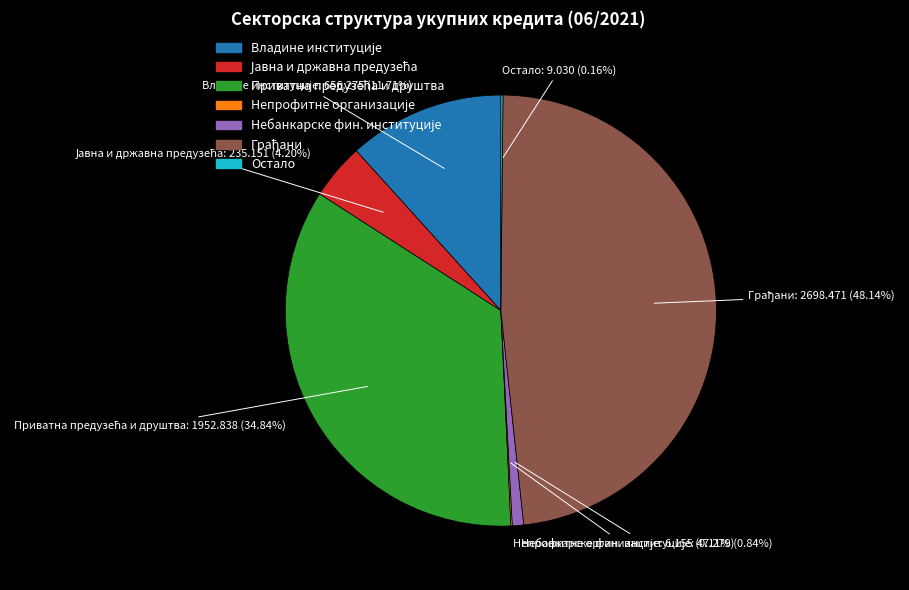

Is there any slice that represents more than half of the pie?

No